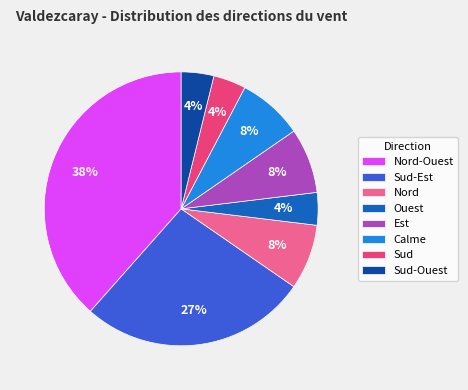

What is the largest slice in the pie chart?

Nord-Ouest